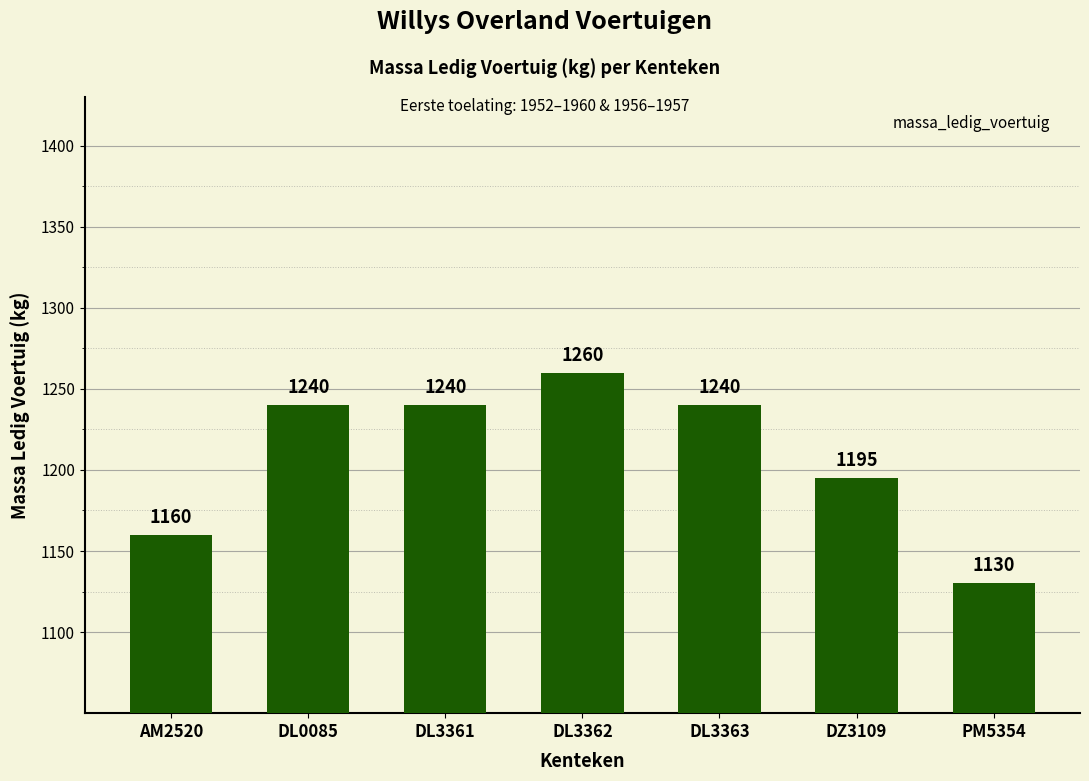

What is the minimum value shown in the chart?

1130